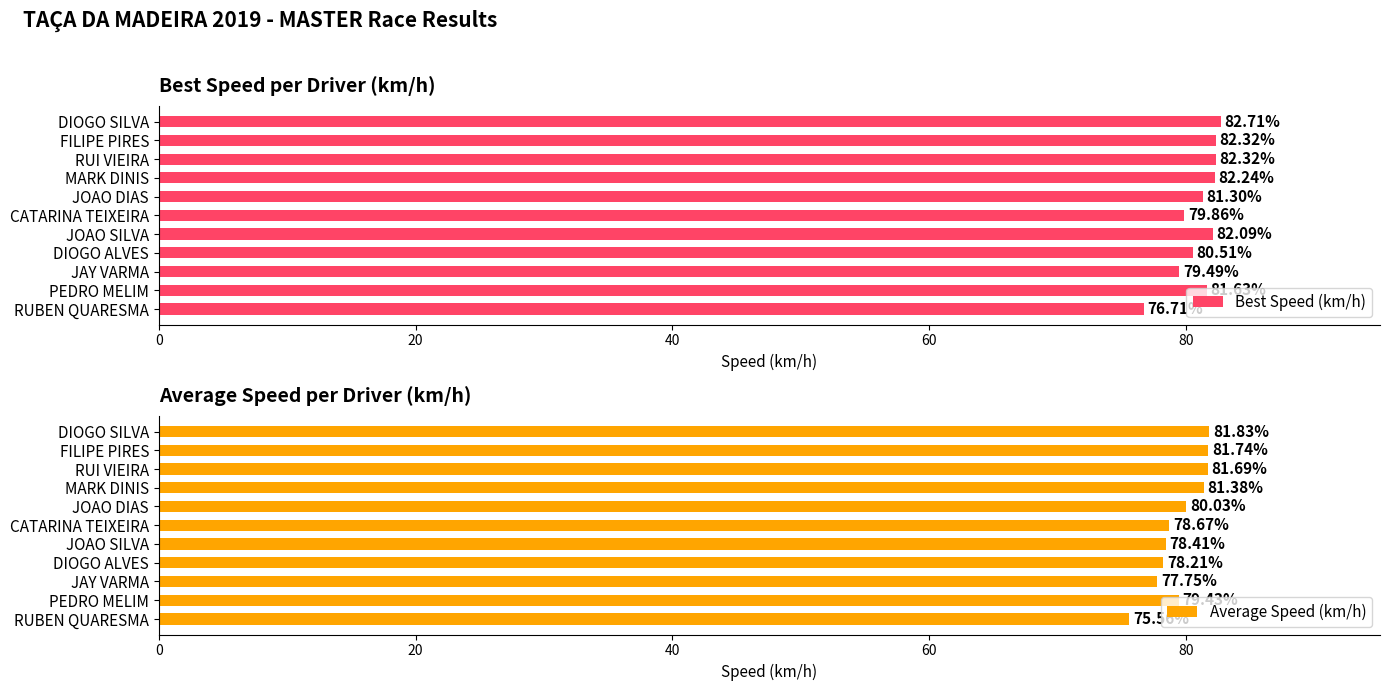

List the series in order of their peak value, highest first.

Best Speed (km/h), Average Speed (km/h)